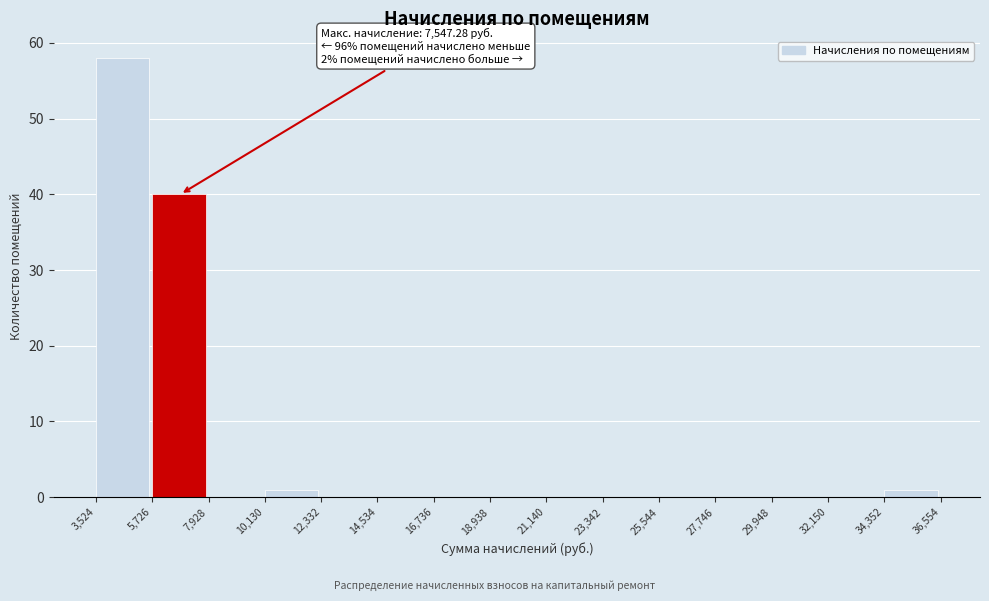

Over which range of the x-axis is the bar tallest?

3,524 to 5,726